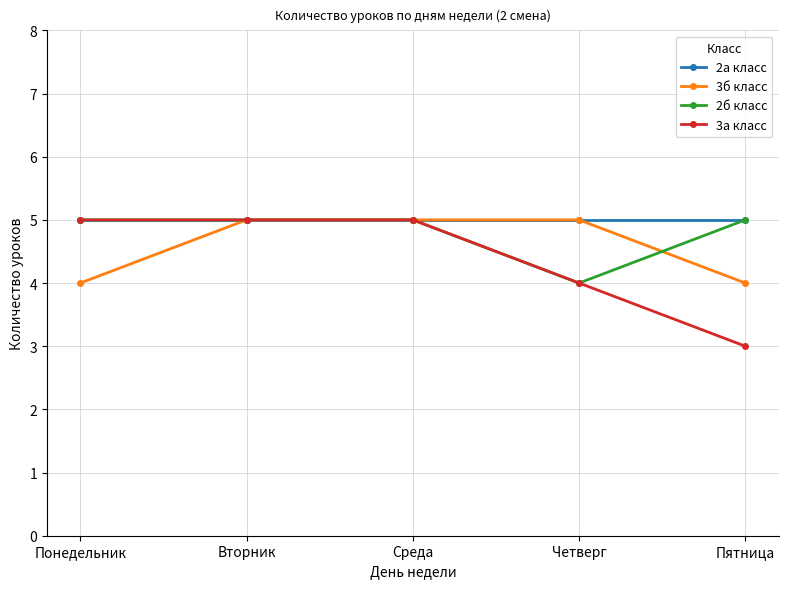

What is the label of the 5th point from the left?

Пятница